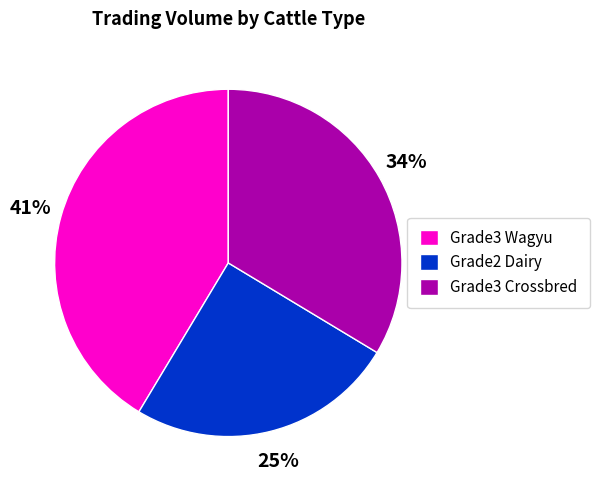

Is there a majority slice in this chart?

No